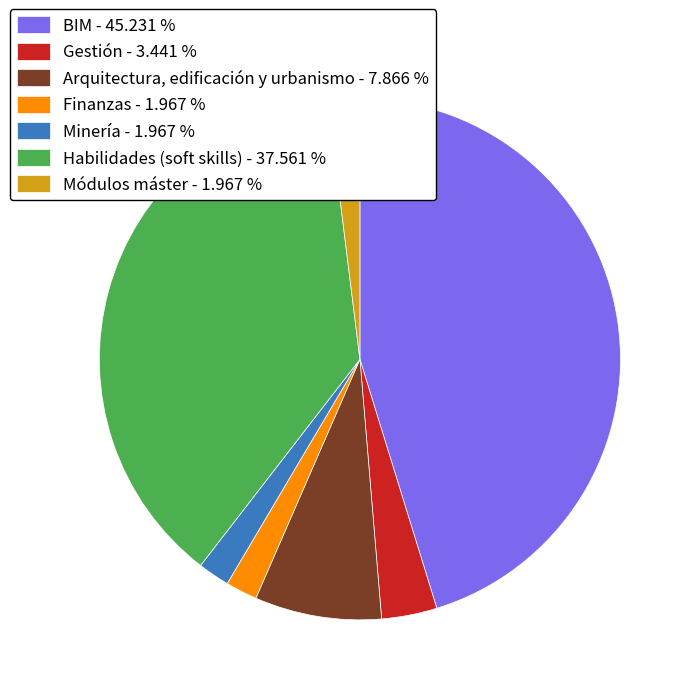

Count the number of slices in the pie.

7